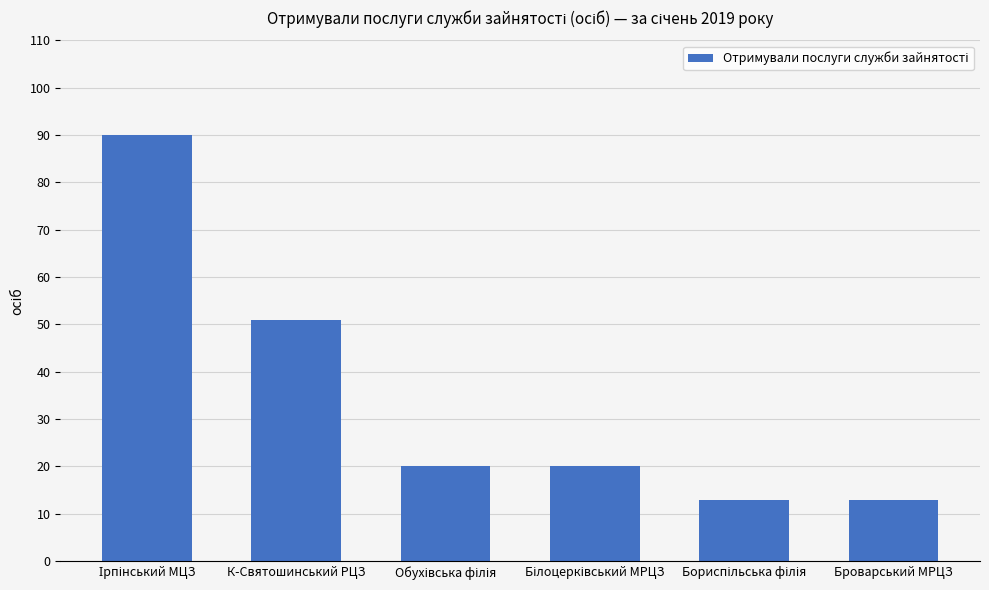

Is it true that the value at Броварський МРЦЗ is 7?

False